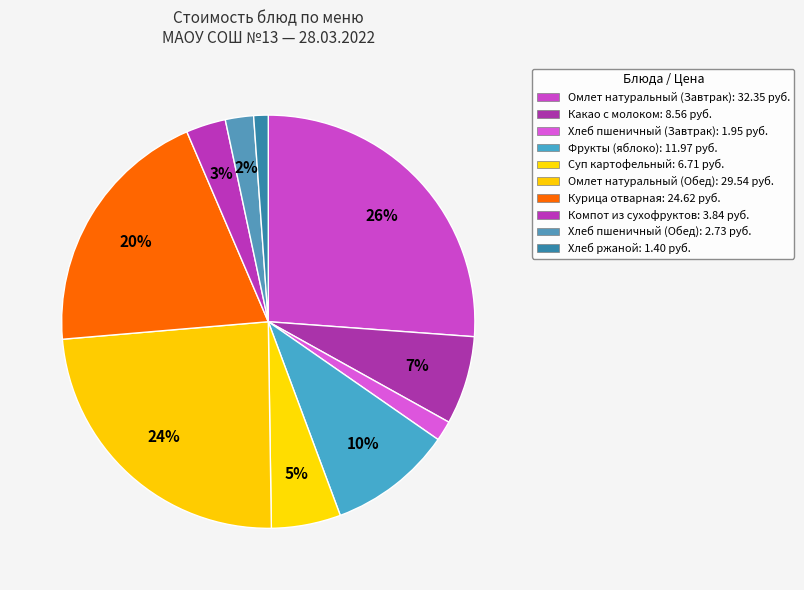

What is the change in value from Какао с молоком to Хлеб ржаной?

-7.2